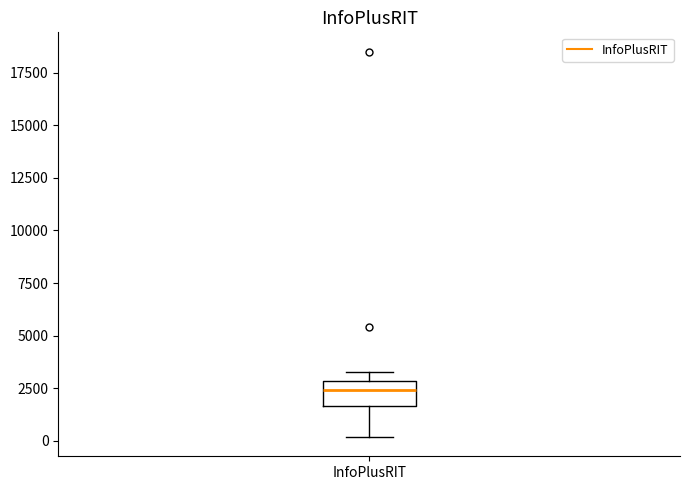

Read this box plot against the y-axis: the position of the median line, the range covered by the box, and the ends of both whiskers. The values are not printed on the chart, so give them approximately, as read against the axis.

median 2500, box 1500 to 3000, whiskers 0 to 3500